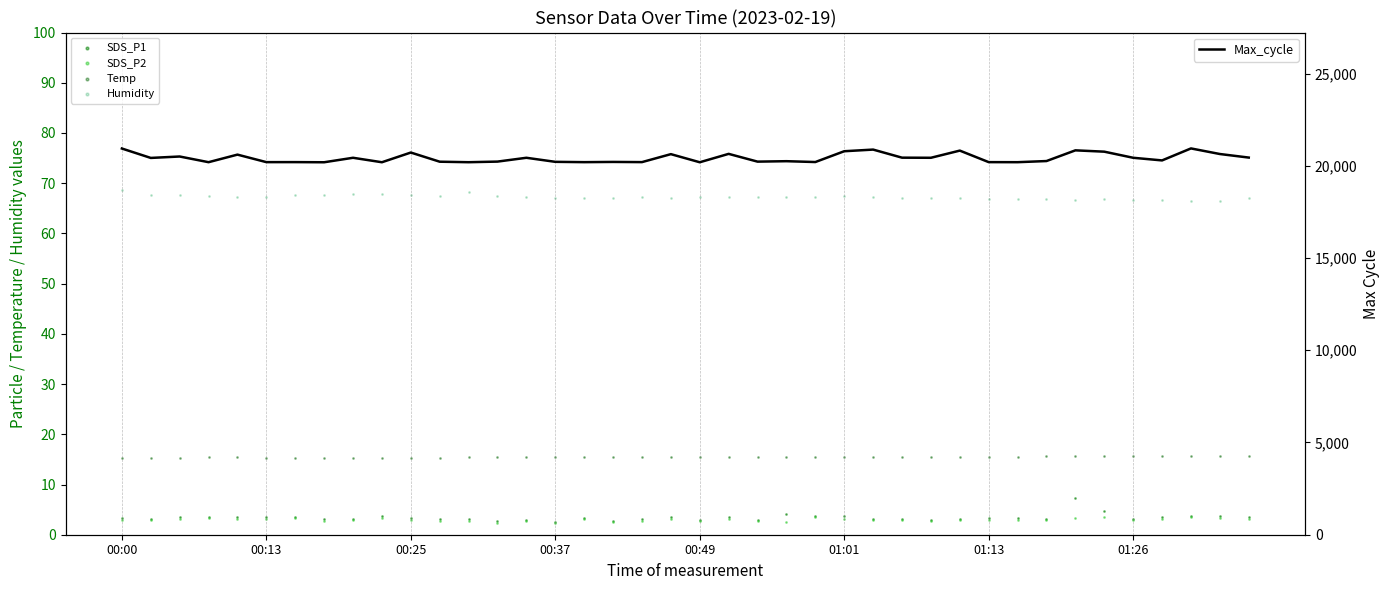

What are all the series names shown in the legend?

SDS_P1, SDS_P2, Temp, Humidity, Max_cycle